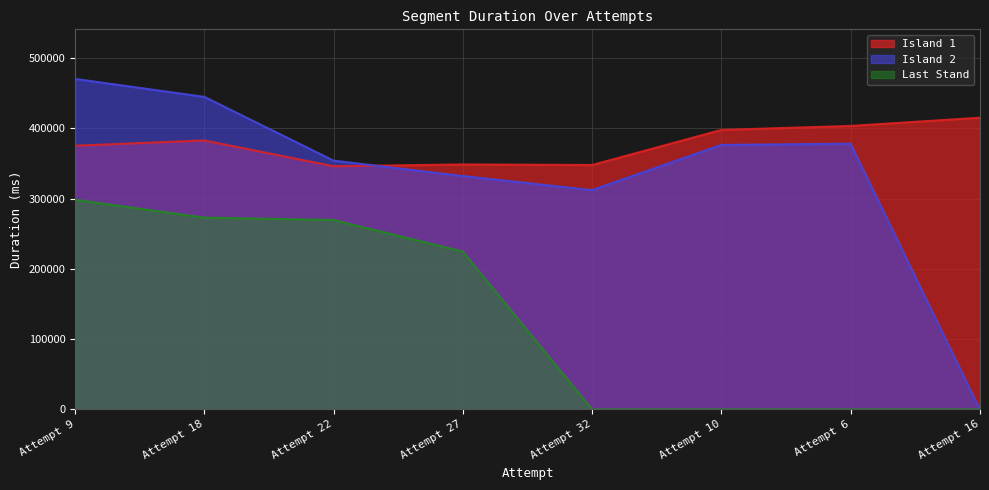

Between Attempt 6 and Attempt 32, which is larger?

Attempt 6